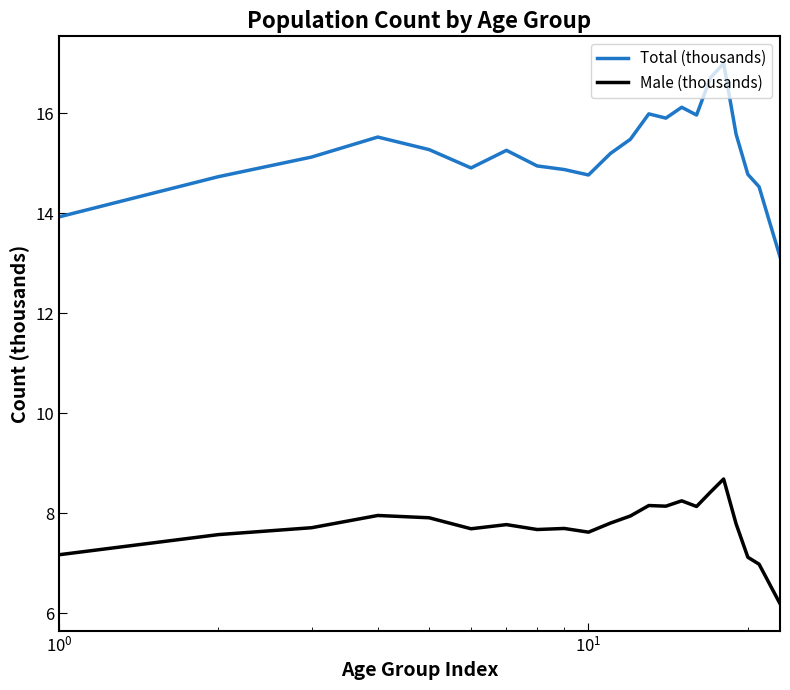

True or false: Male (thousands) and Total (thousands) cross at least once.

False